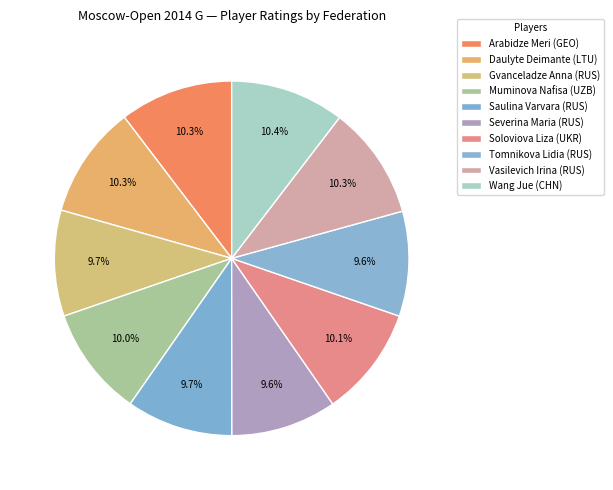

To the nearest percent, what is the average slice percentage?

10%